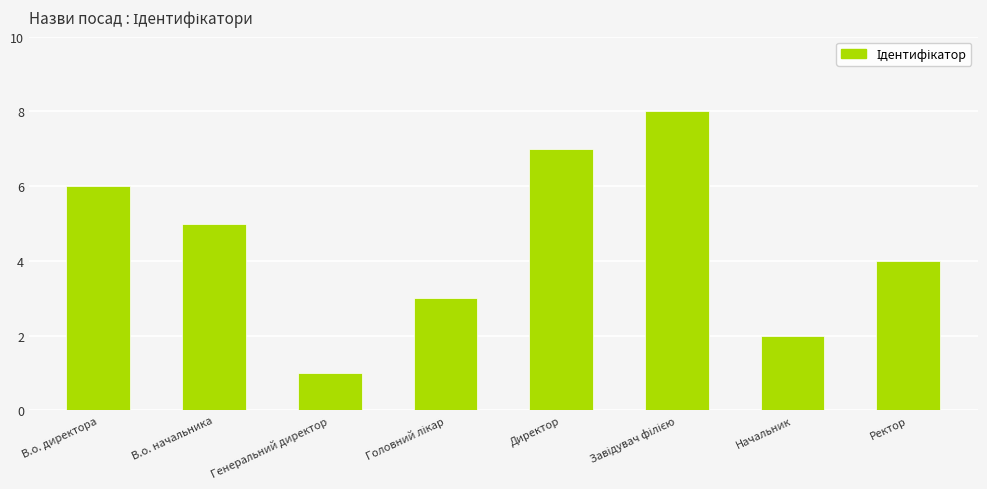

What is the sum of all values?

36